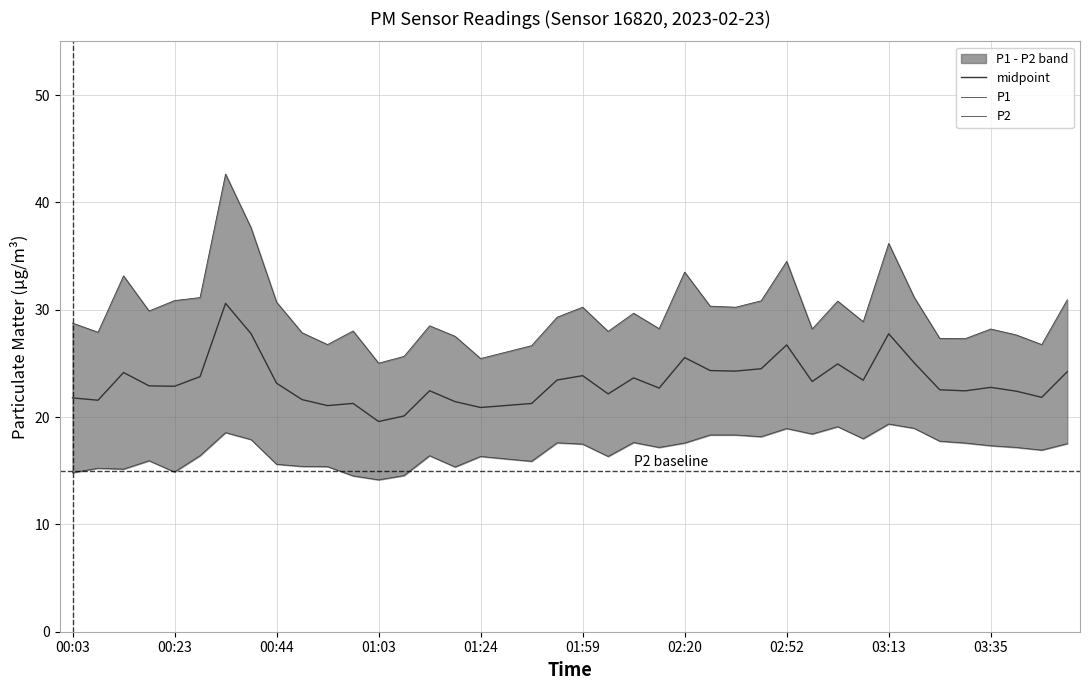

The midpoint series shows 21.3 at 18. True or false?

True